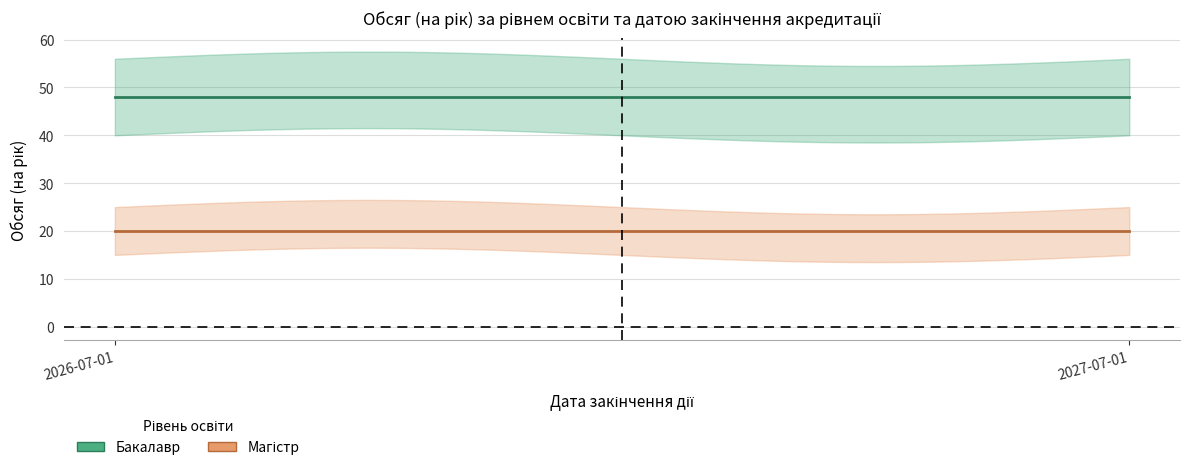

At 2026-07-01, list the series in order from smallest to largest.

Магістр, Бакалавр